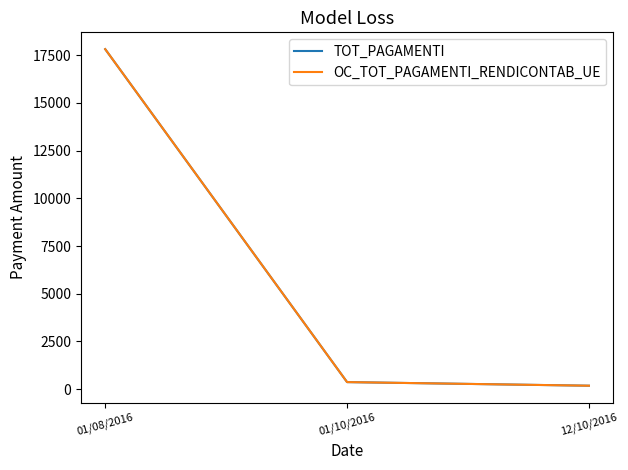

At which label does TOT_PAGAMENTI reach its peak?

01/08/2016